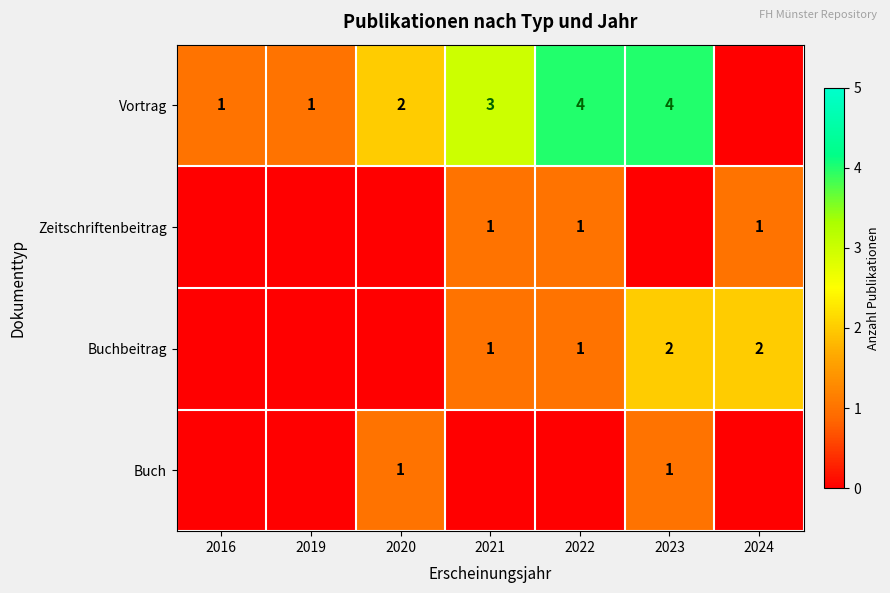

What is the difference between the highest and lowest values at 2020?

2